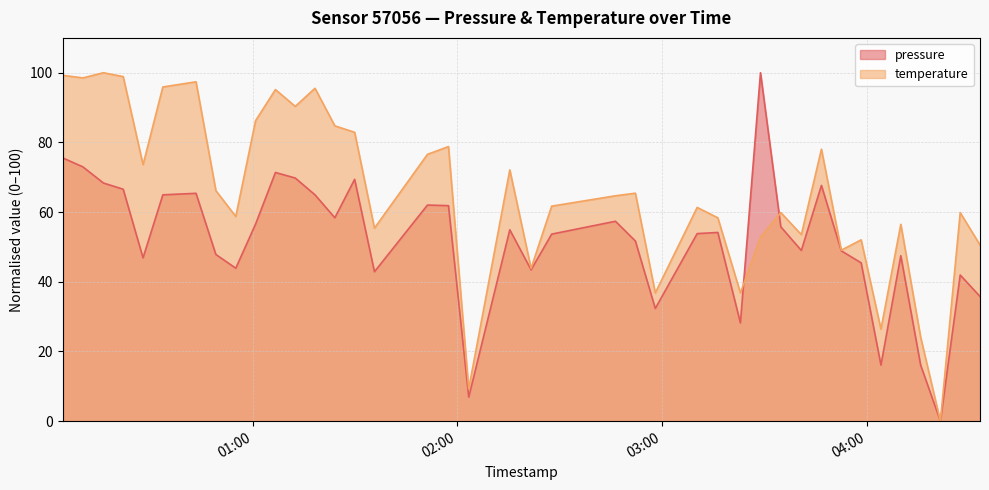

What is the highest value of the temperature series?

100.0